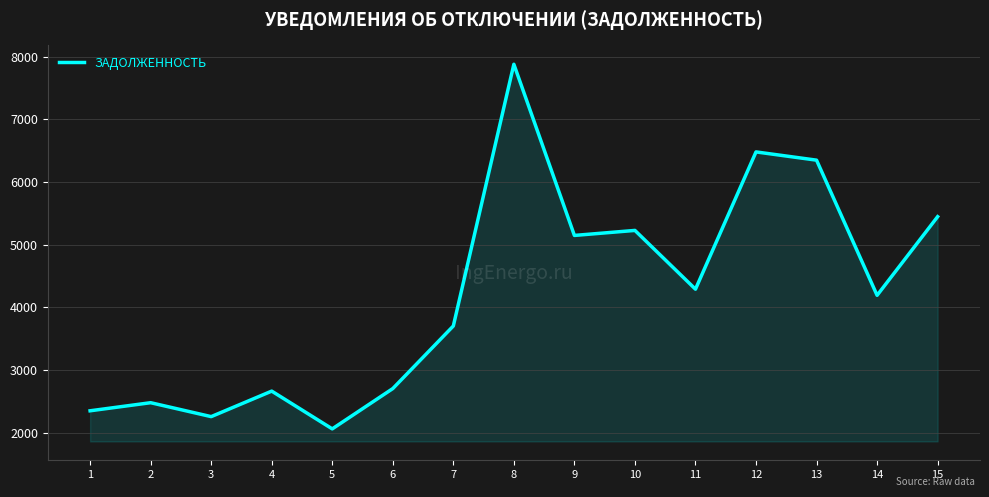

What is the approximate value at 2?

2481.0